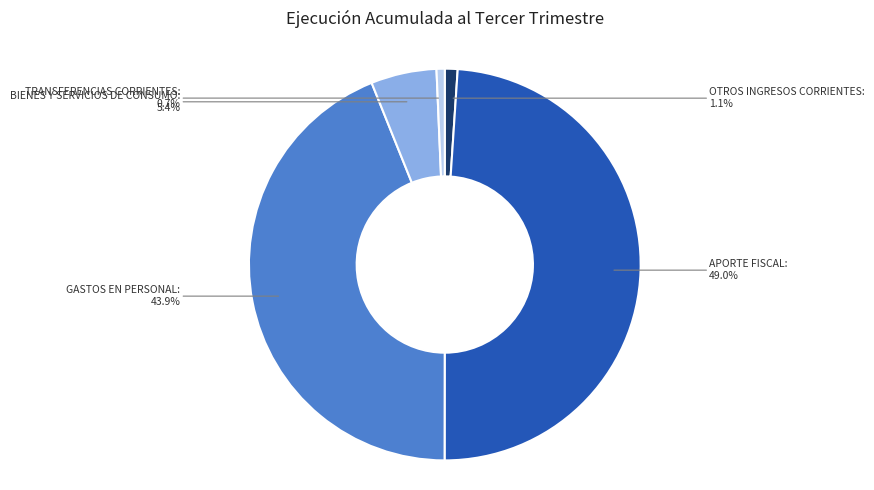

To the nearest percent, what portion does APORTE FISCAL represent?

49%